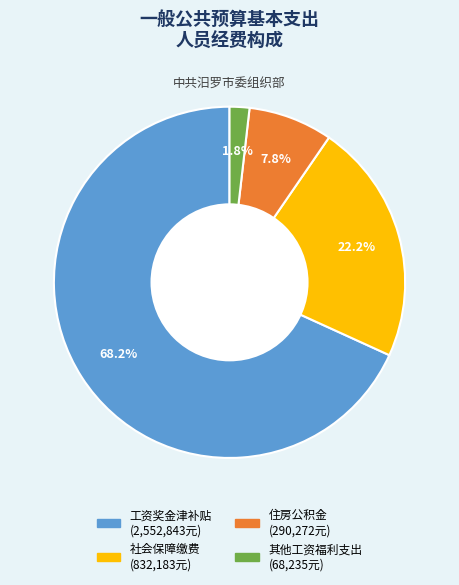

What is the largest slice in the pie chart?

工资奖金津补贴